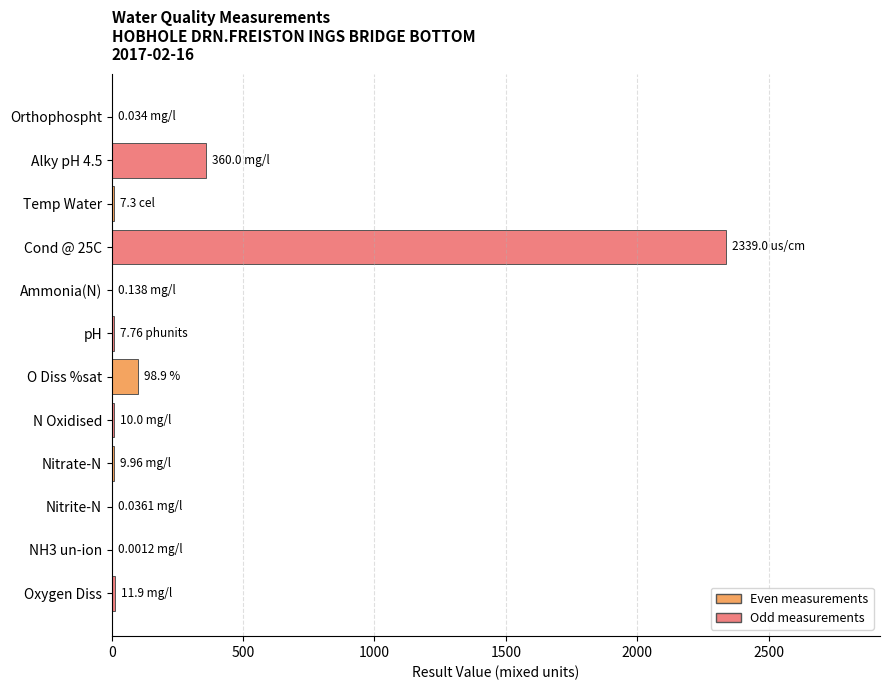

What is the average value?

237.1